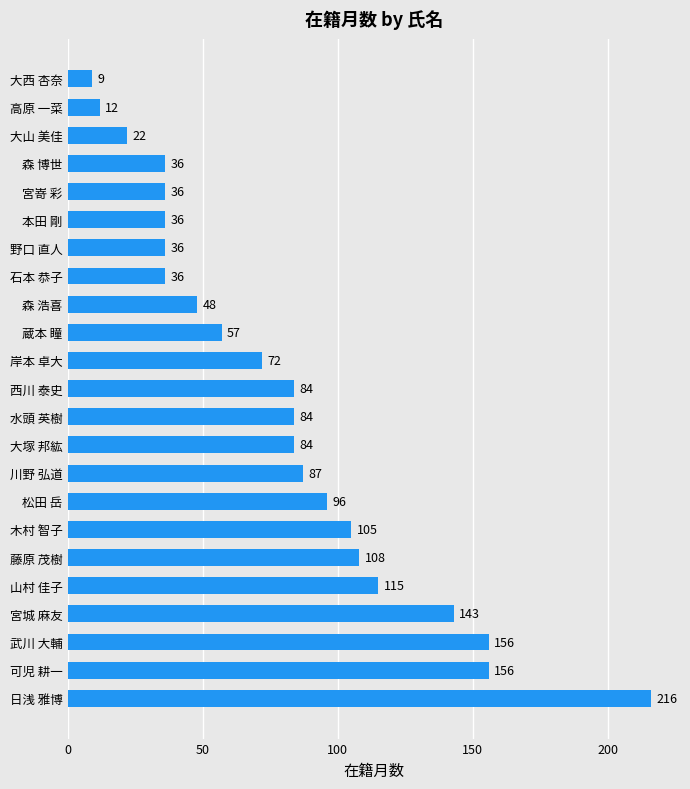

What is the change in value from 日浅 雅博 to 水頭 英樹?

-132